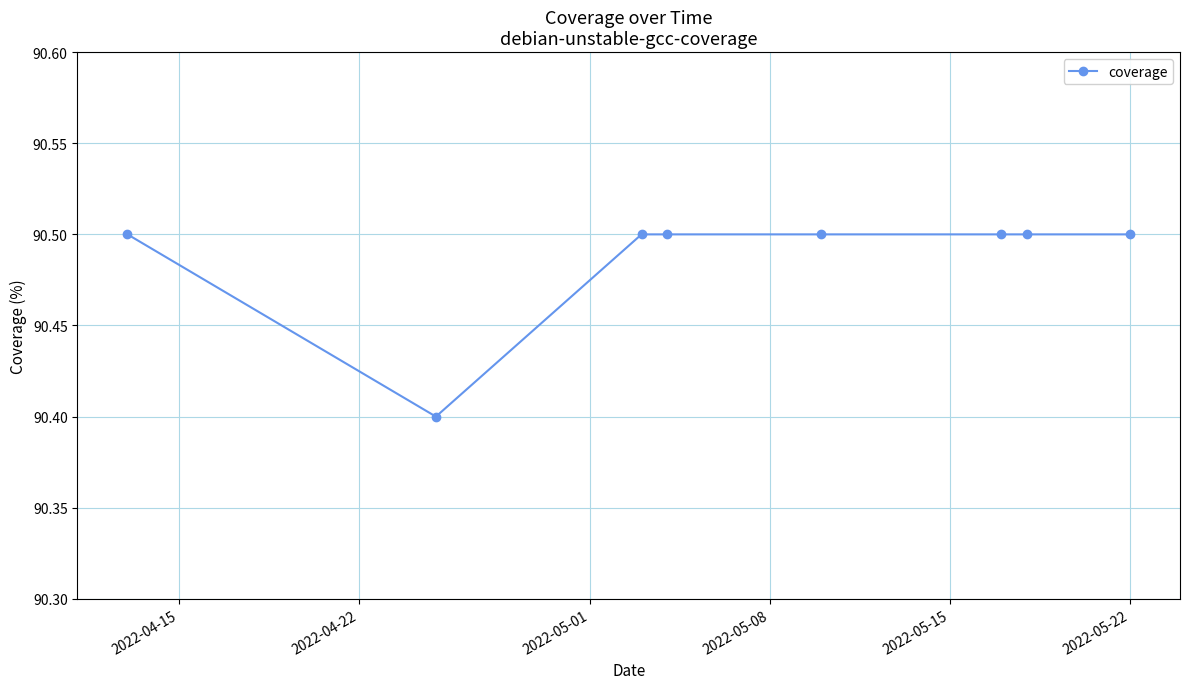

Count the values in the range 90 to 91.

8